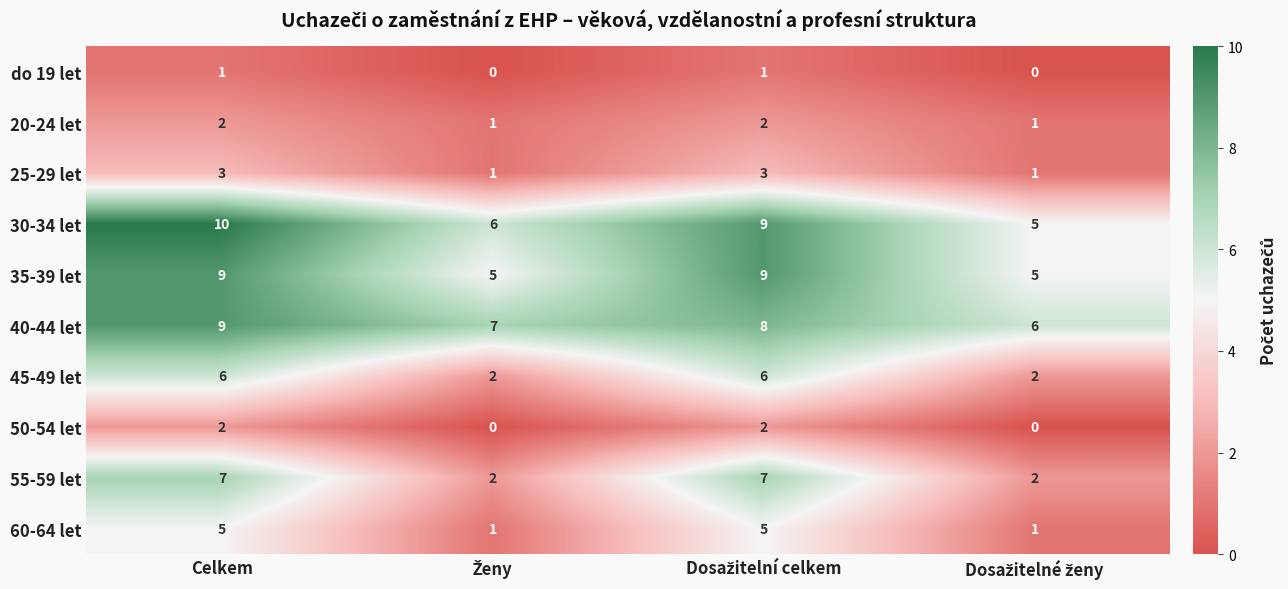

What is the difference between the highest and lowest values at Celkem?

9